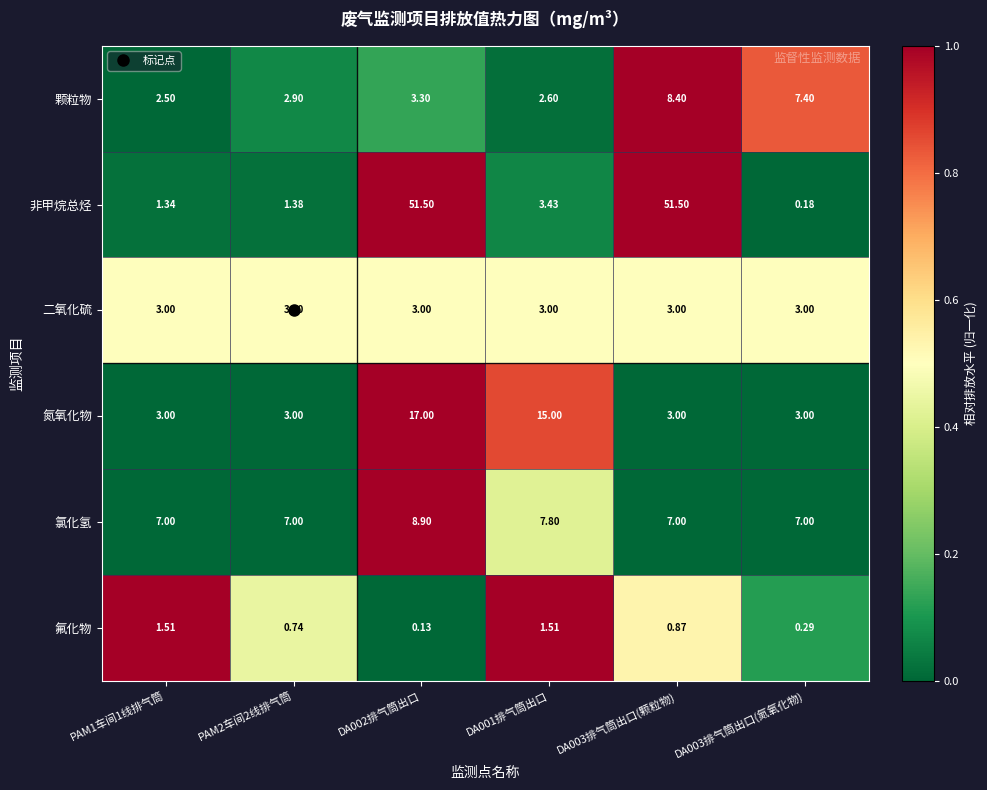

Between PAM2车间2线排气筒 and DA003排气筒出口(颗粒物), which series saw the biggest shift?

非甲烷总烃